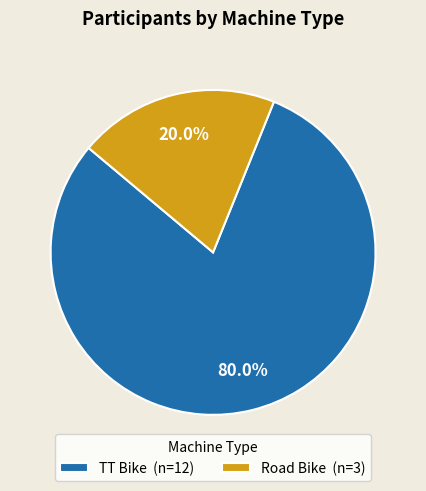

Approximately how many times larger is the value at TT Bike compared to Road Bike?

4.0